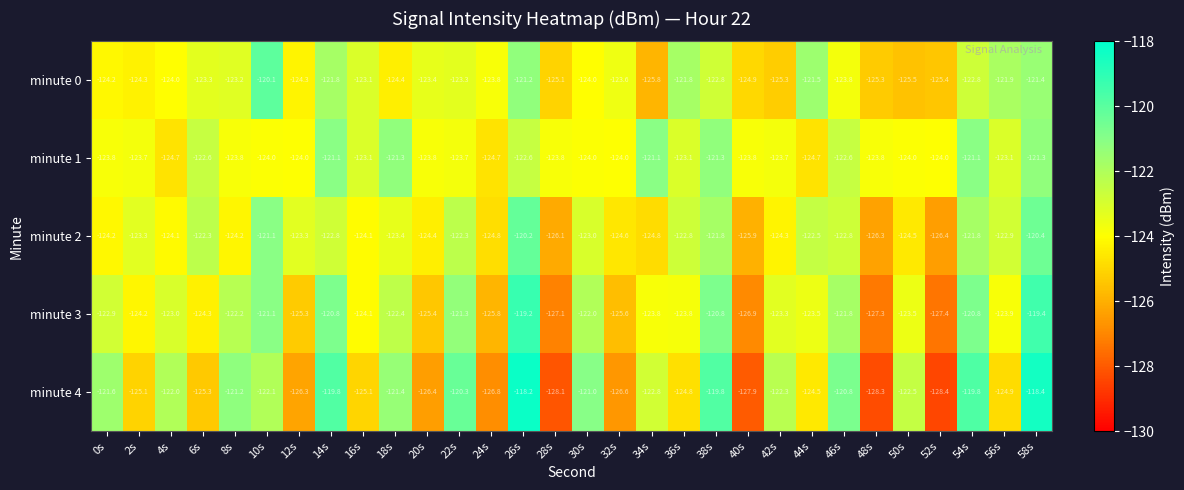

What value does the minute 0 series have at 56s?

-121.9